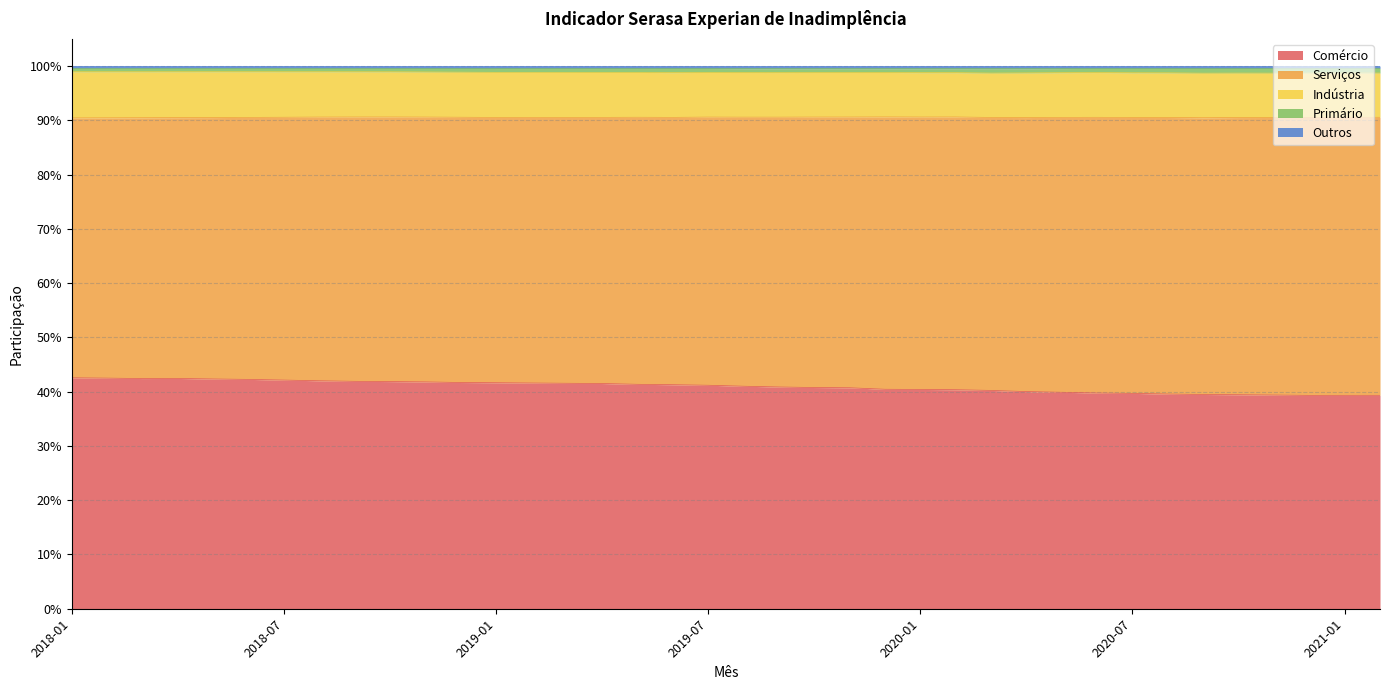

The value of Comércio at 2020-07 is 0.5. True or false?

False